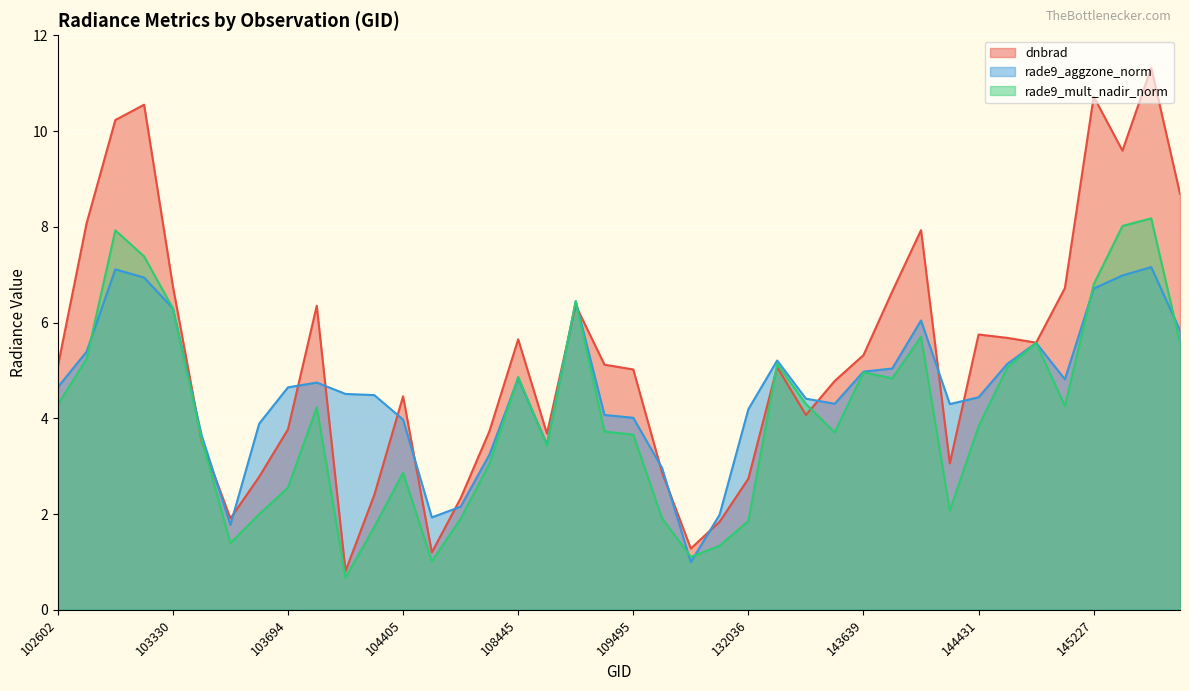

What is the approximate value of dnbrad at 109147?

3.7